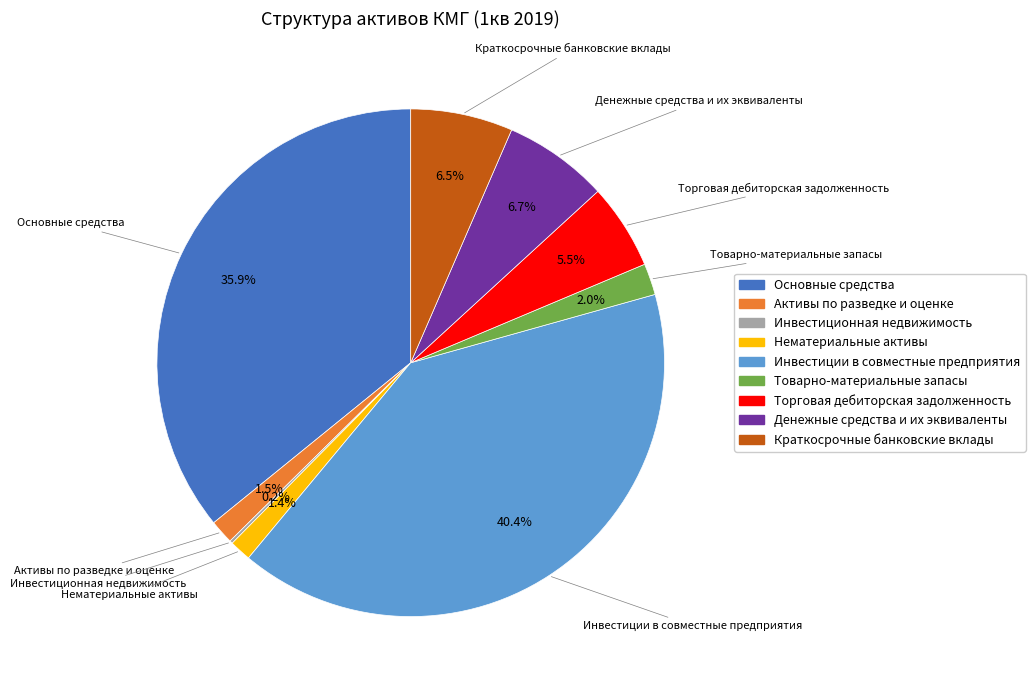

Which has a higher value, Торговая дебиторская задолженность or Товарно-материальные запасы?

Торговая дебиторская задолженность